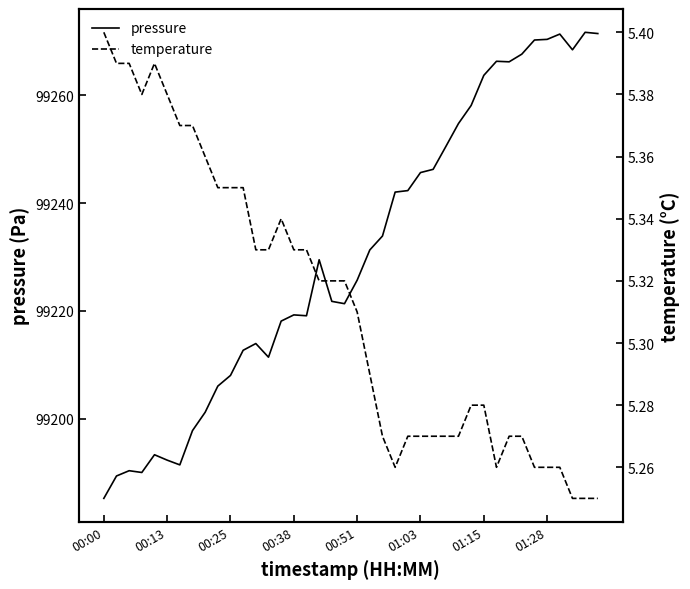

Reading left to right, transcribe all the data shown in this chart.

pressure: 99185.2	99189.4	99190.4	99190.1	99193.3	99192.3	99191.5	99197.8	99201.2	99206.1	99208.0	99212.7	99213.9	99211.4	99218.1	99219.3	99219.1	99229.5	99221.8	99221.3	99225.7	99231.3	99233.9	99242.0	99242.3	99245.6	99246.2	99250.5	99254.7	99258.1	99263.7	99266.3	99266.2	99267.6	99270.2	99270.3	99271.3	99268.4	99271.6	99271.4
temperature: 5.4	5.4	5.4	5.4	5.4	5.4	5.4	5.4	5.4	5.3	5.3	5.3	5.3	5.3	5.3	5.3	5.3	5.3	5.3	5.3	5.3	5.3	5.3	5.3	5.3	5.3	5.3	5.3	5.3	5.3	5.3	5.3	5.3	5.3	5.3	5.3	5.3	5.2	5.2	5.2